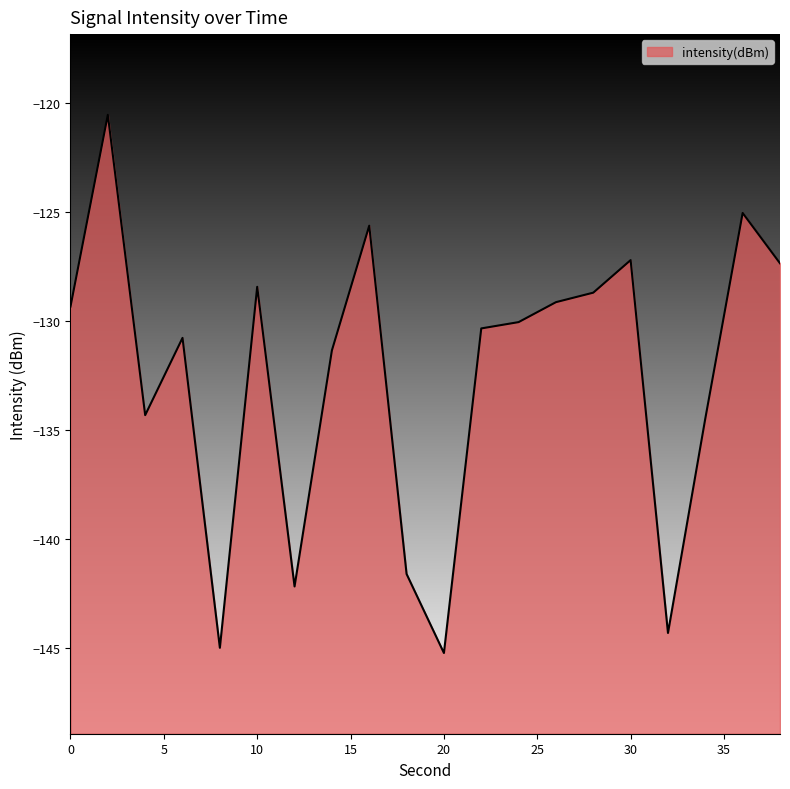

What is the maximum value shown in the chart?

-120.6